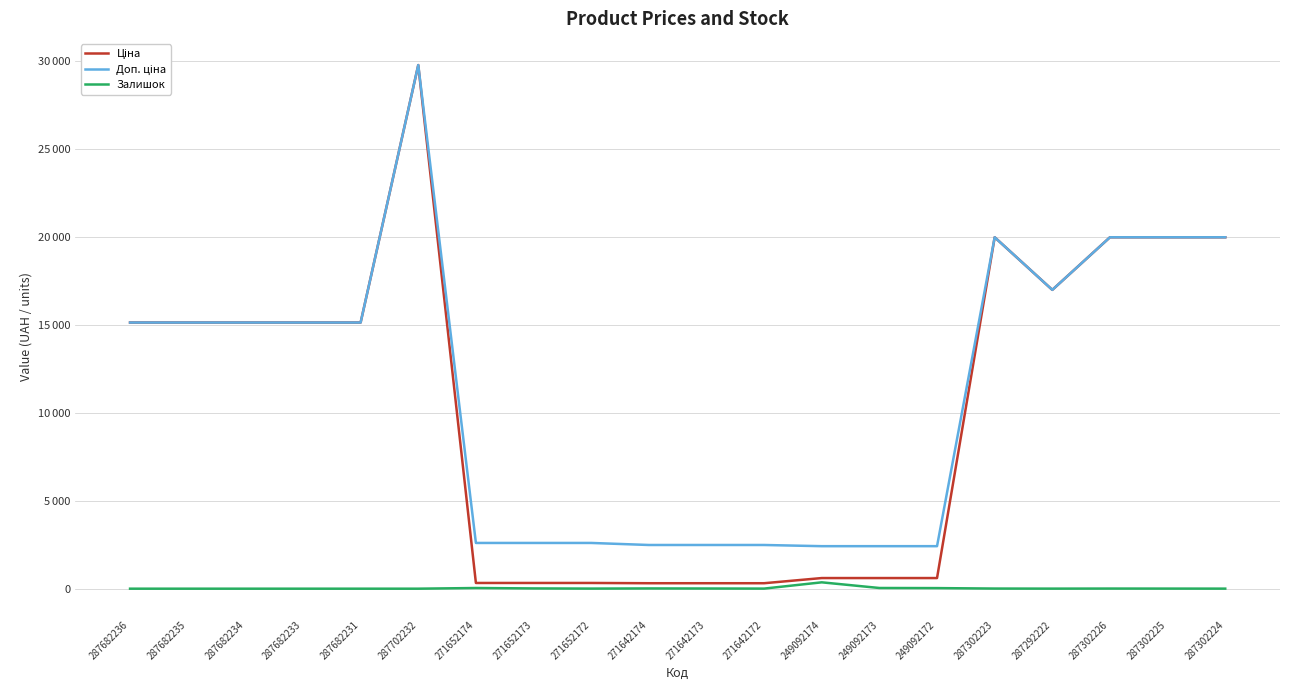

Does the chart have visible grid lines?

Yes